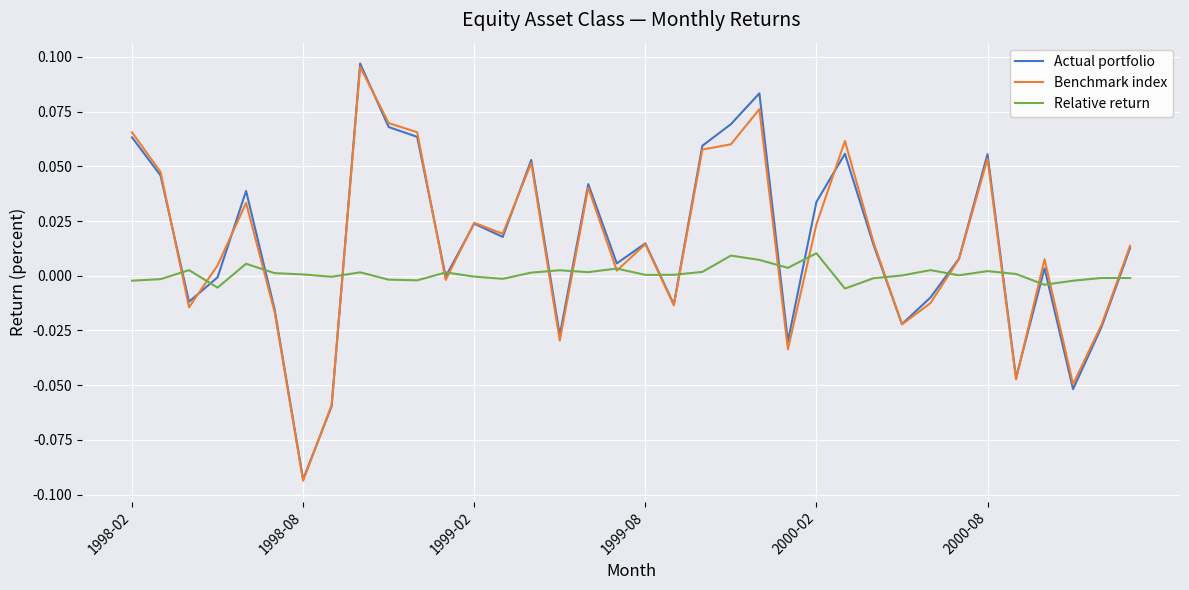

Which series has the widest spread of values?

Actual portfolio